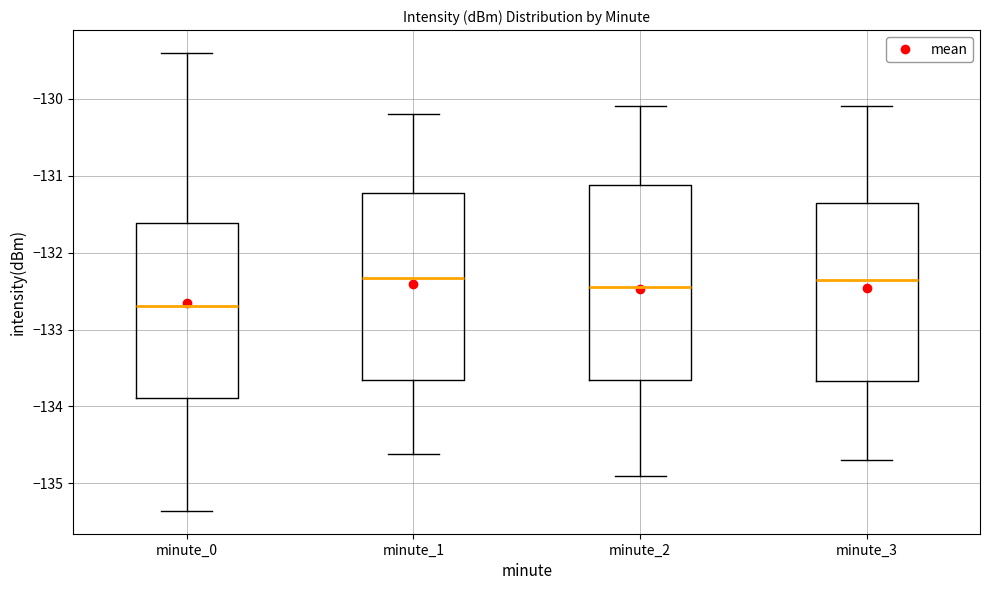

Which box's median line is the lowest?

minute_0